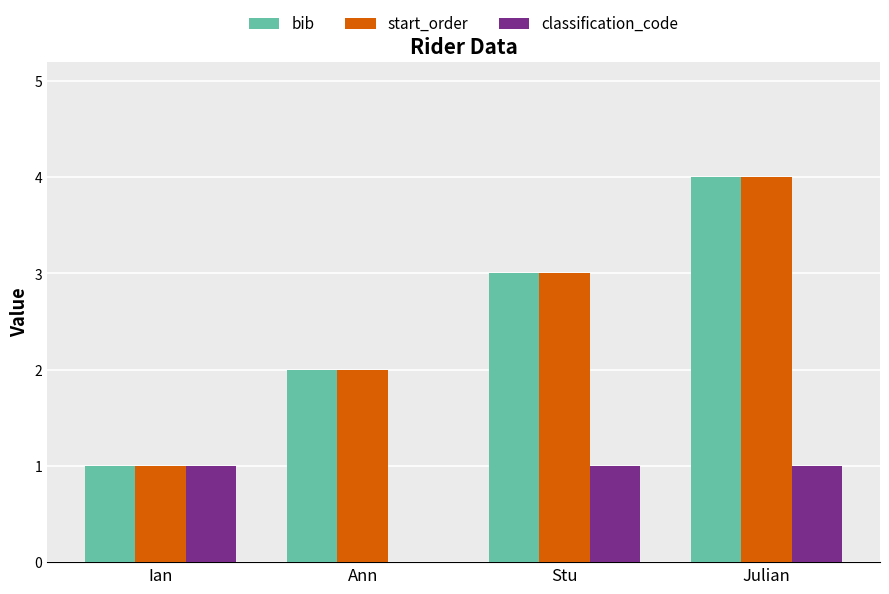

How many categories are shown in the chart?

4